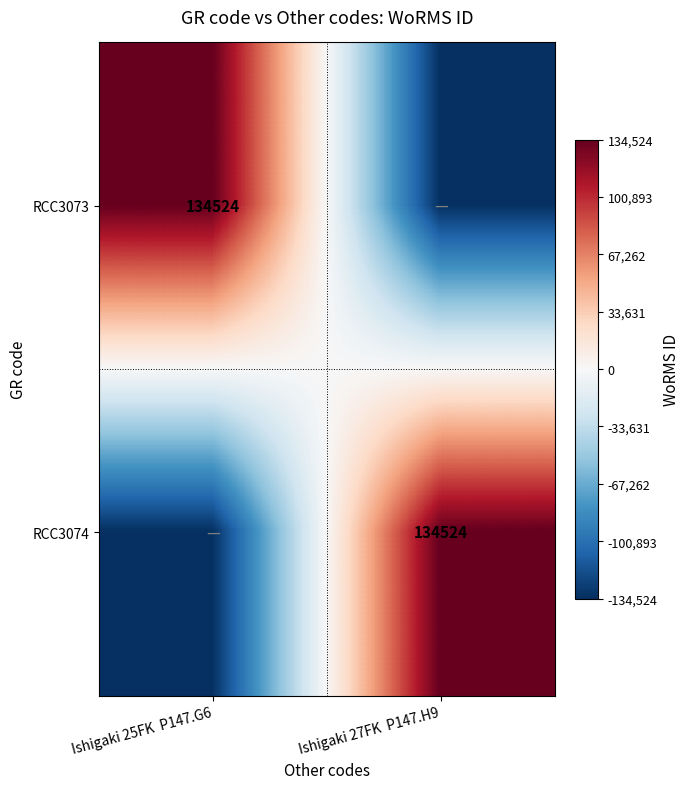

The RCC3073 series shows 134524 at Ishigaki 25FK  P147.G6. True or false?

True